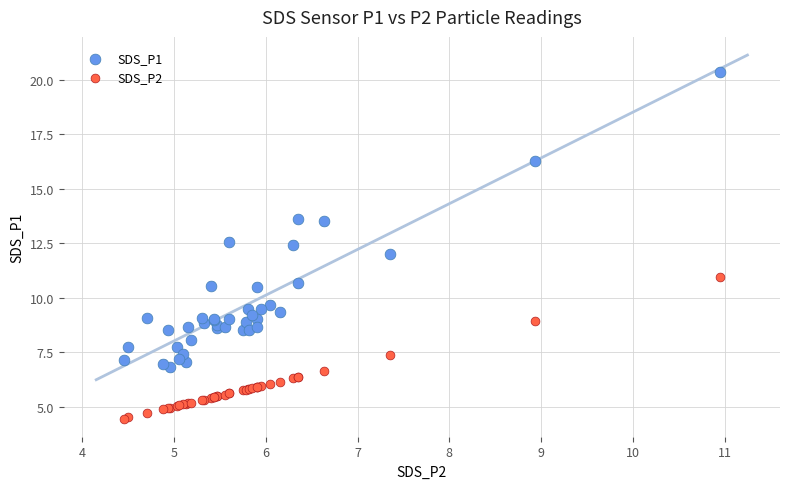

Which series reaches the maximum Y coordinate?

SDS_P1